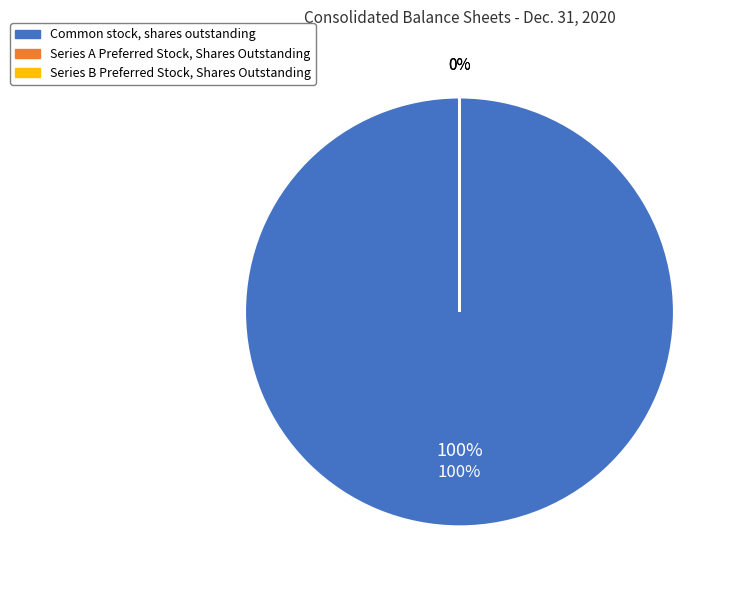

Is it true that Series B Preferred Stock, Shares Outstanding is 8% of the pie?

False